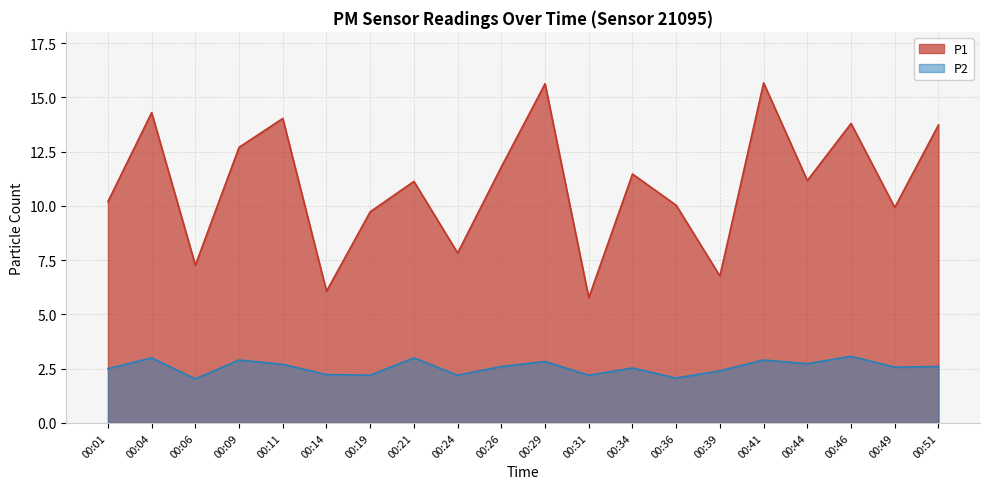

At which category is the sum across all series the highest?

00:41